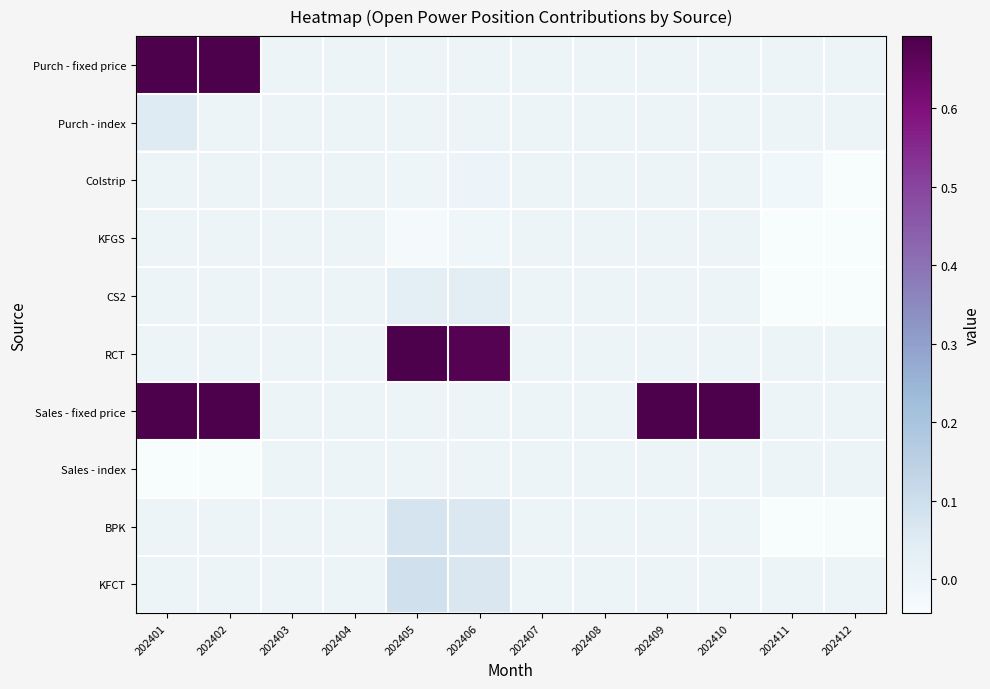

What is the total value across all series at 202406?

0.8